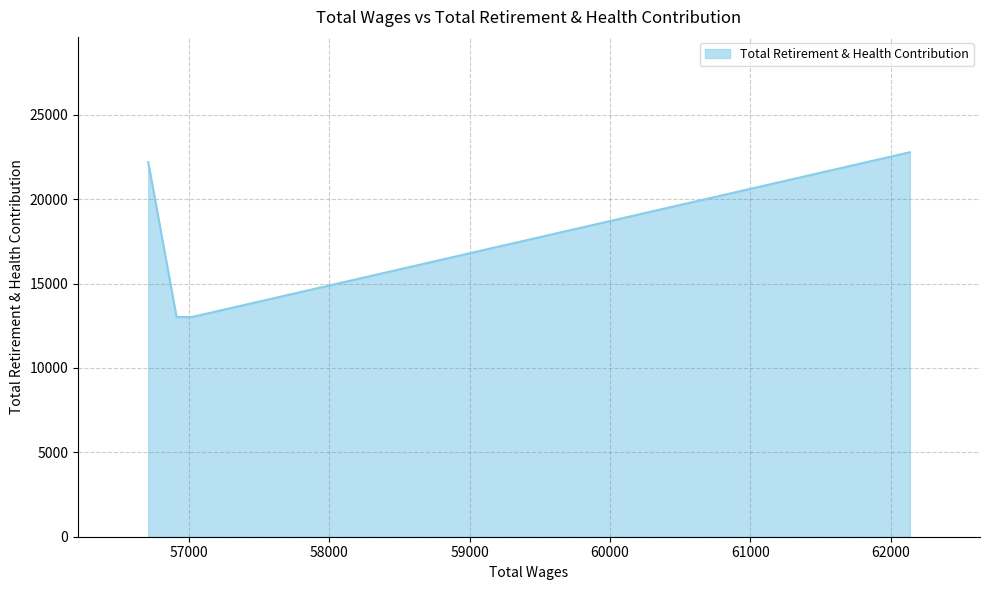

True or false: the data has more than 1 interior local peaks.

False